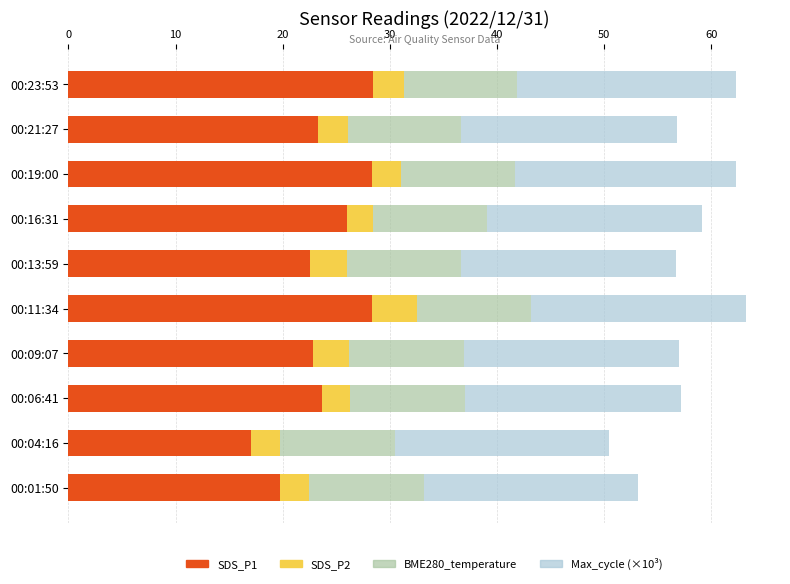

The value of SDS_P1 at 00:04:16 is 17.0. True or false?

True